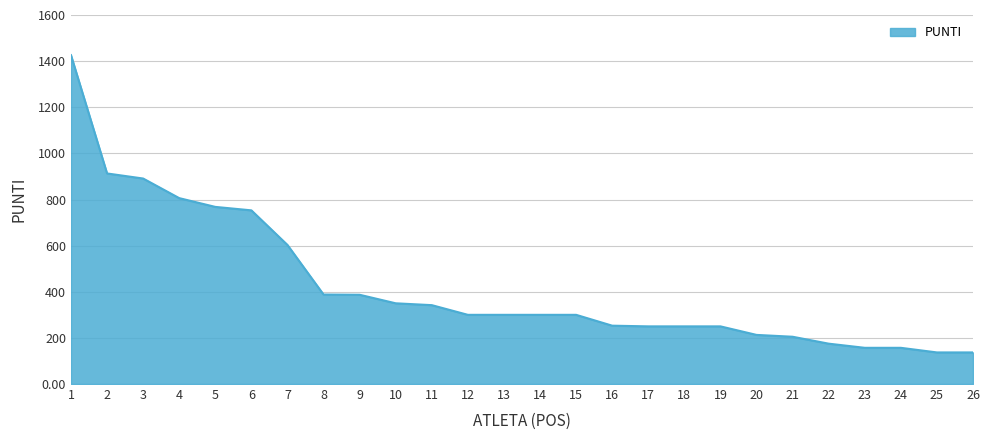

What is the maximum value shown in the chart?

1426